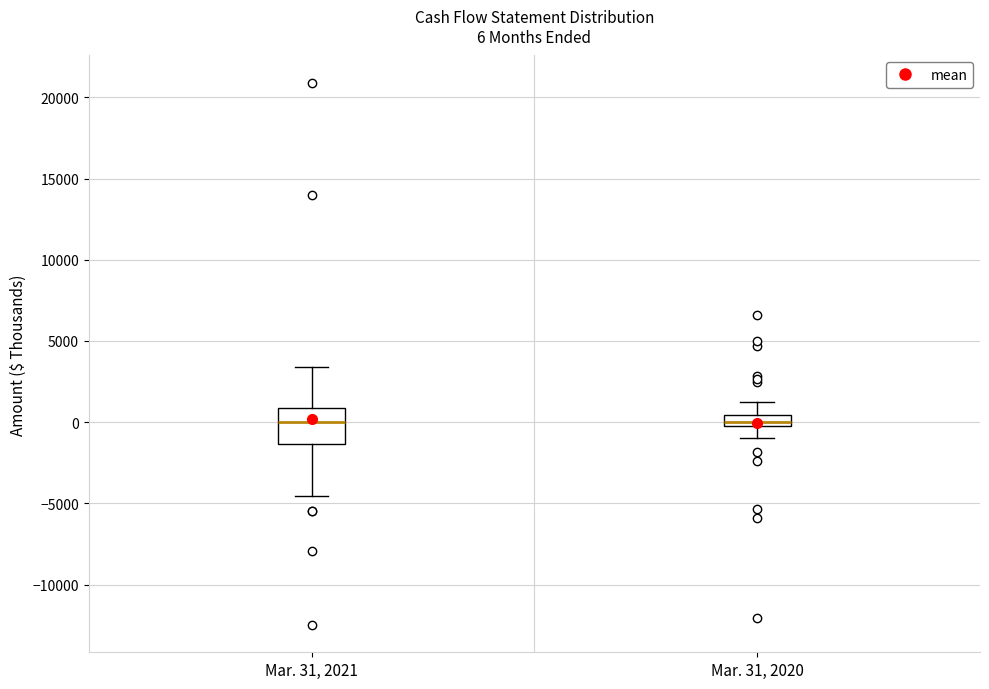

Comparing the boxes themselves (not the whiskers), which one is the tallest?

Mar. 31, 2021